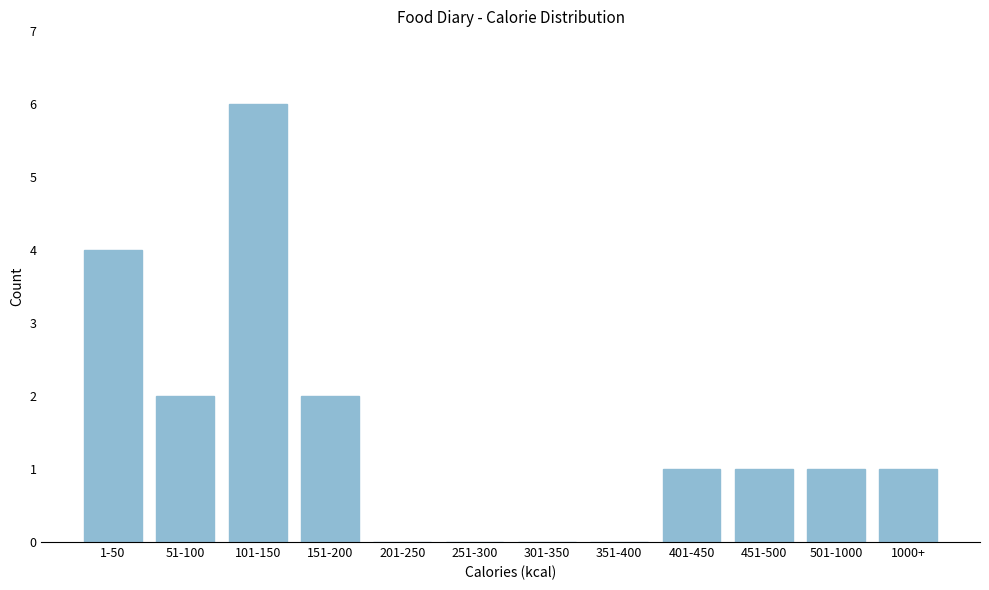

Reading right to left, list all the values displayed in this chart.

1000+=1	501-1000=1	451-500=1	401-450=1	351-400=0	301-350=0	251-300=0	201-250=0	151-200=2	101-150=6	51-100=2	1-50=4